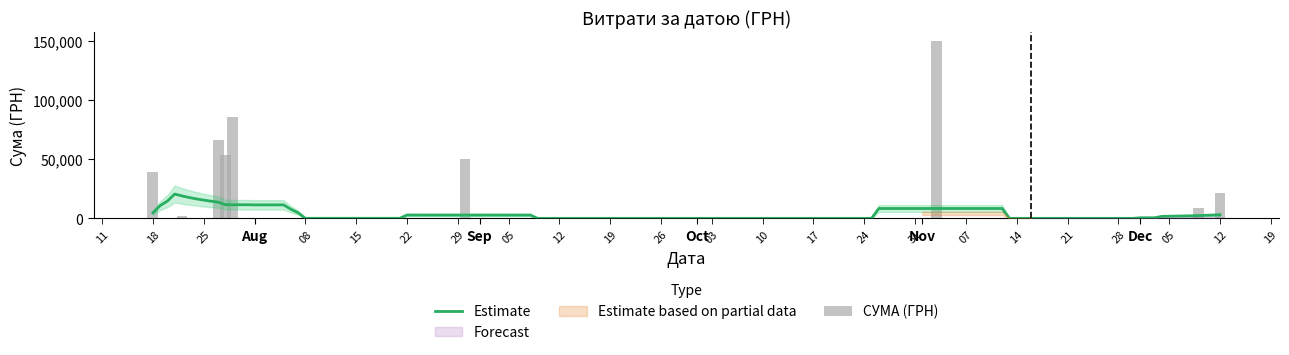

The chart shows a value of 7013.5 at 28.07.2016. True or false?

False